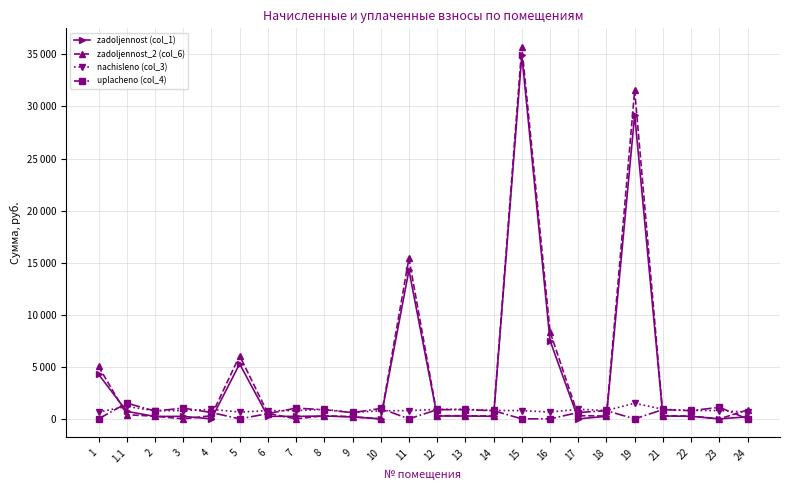

What value does the uplacheno (col_4) series have at 1.1?

1514.8